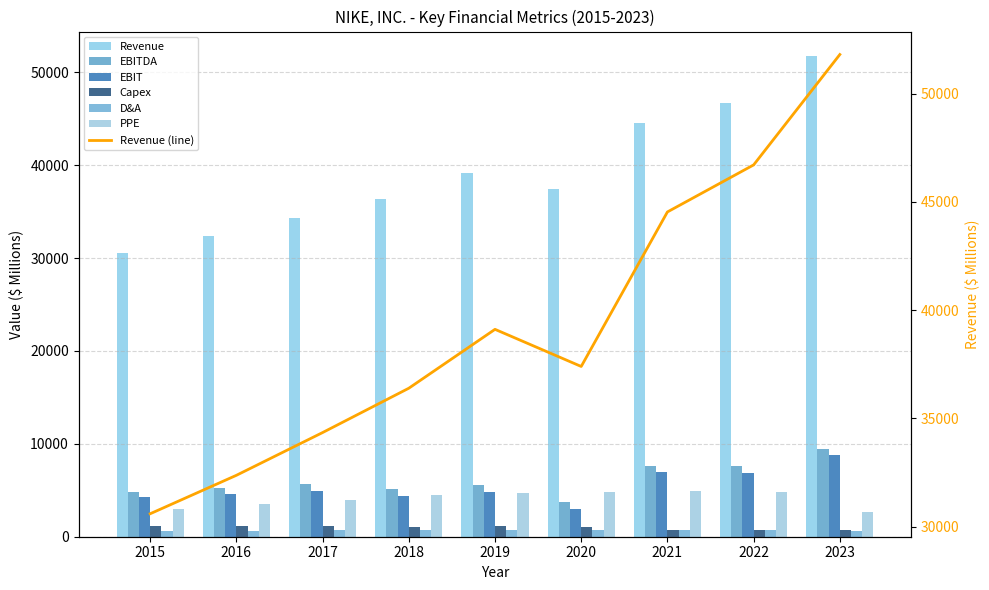

True or false: Capex has a value of 452.7 at 2022.

False